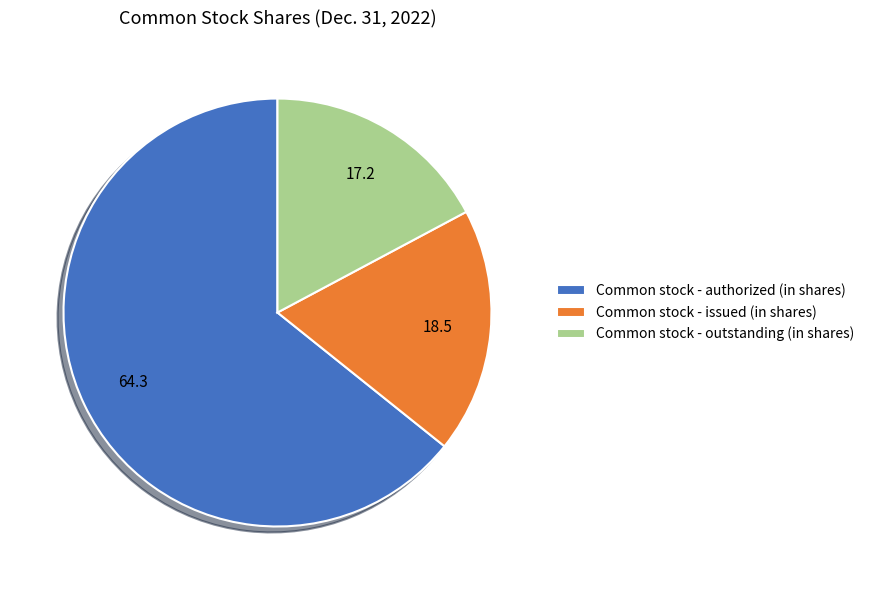

Approximately how many times larger is the value at Common stock - outstanding (in shares) compared to Common stock - authorized (in shares)?

0.3